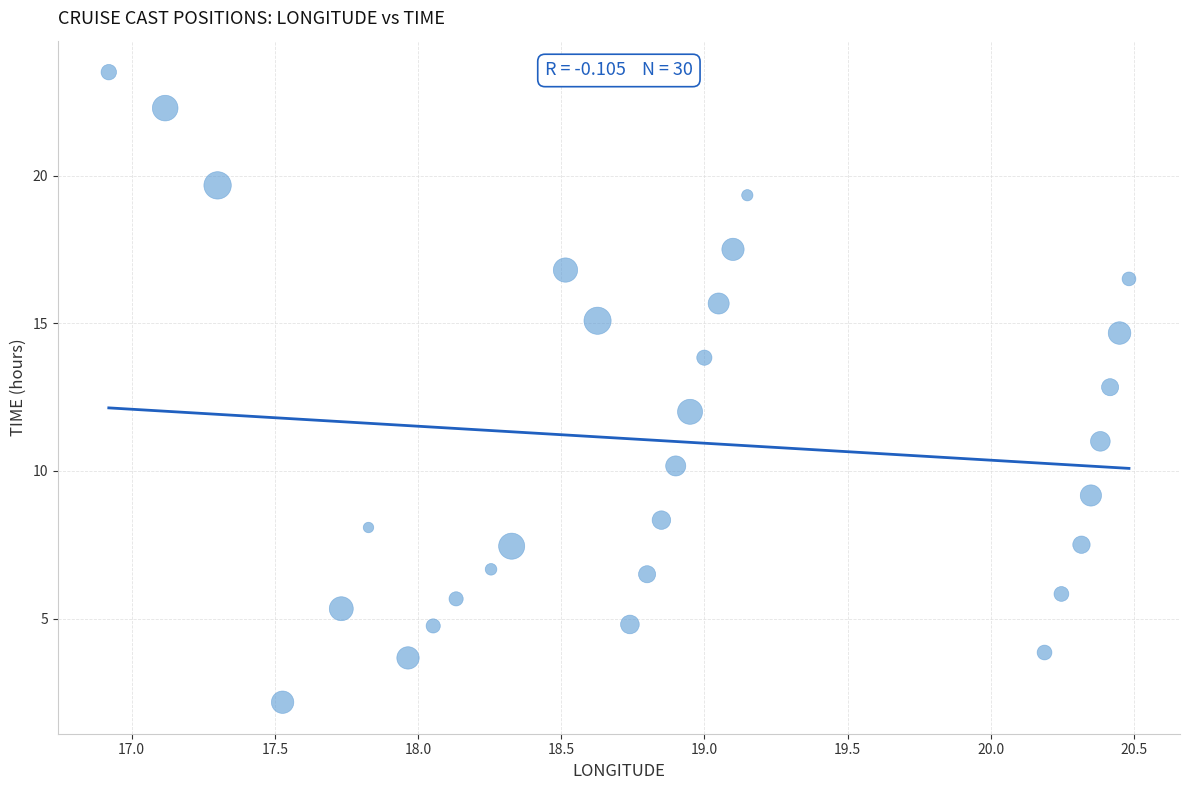

What is the range of X values (max minus min)?

3.6